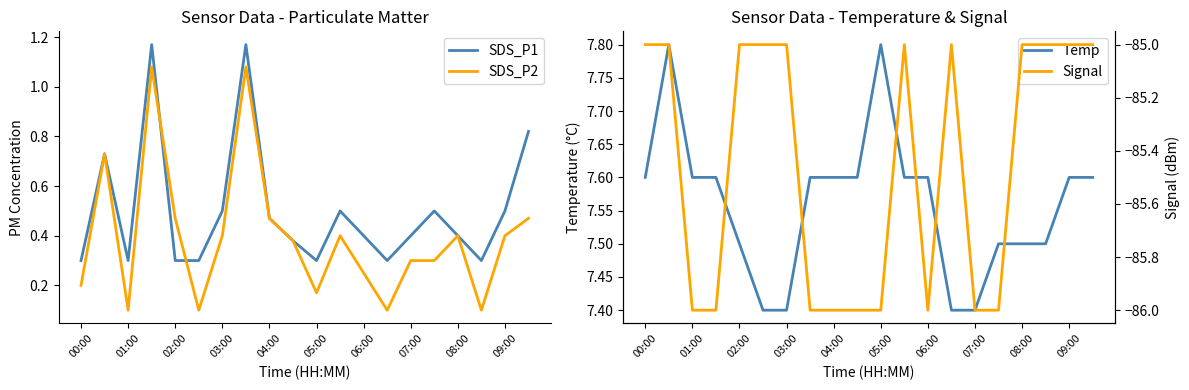

True or false: Signal and SDS_P2 intersect in this chart.

False